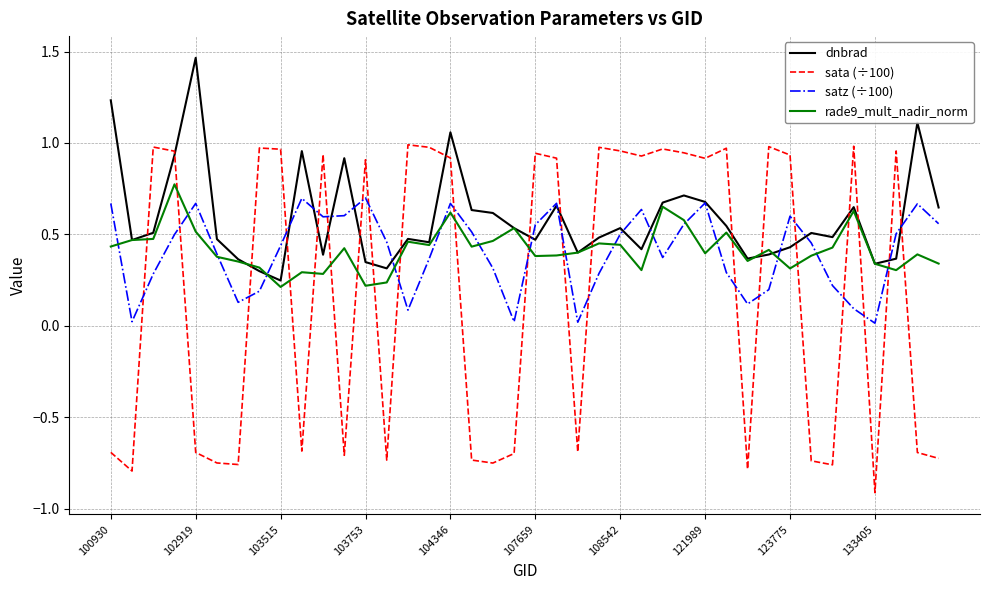

Which series has the largest total across all categories?

dnbrad